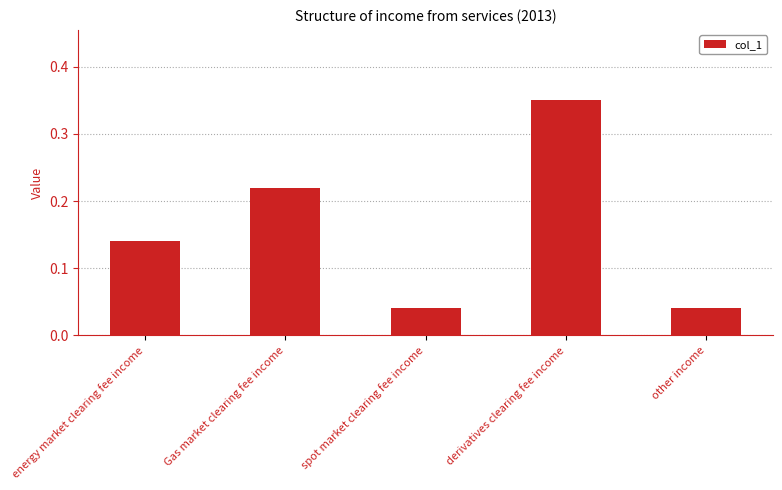

What position from the right is Gas market clearing fee income?

4